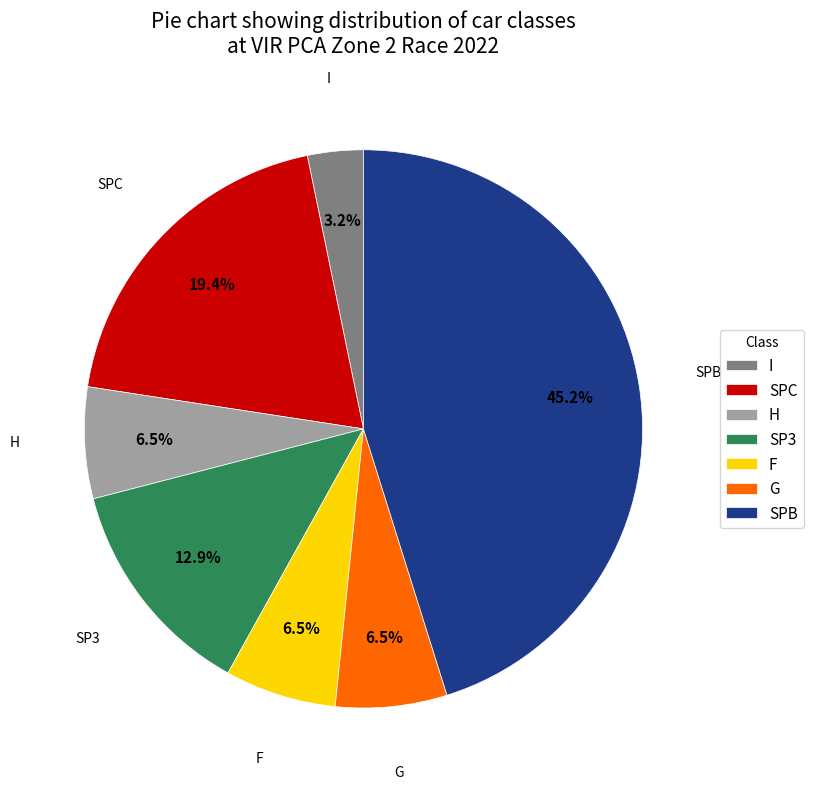

Is it true that SPB is 6% of the pie?

False